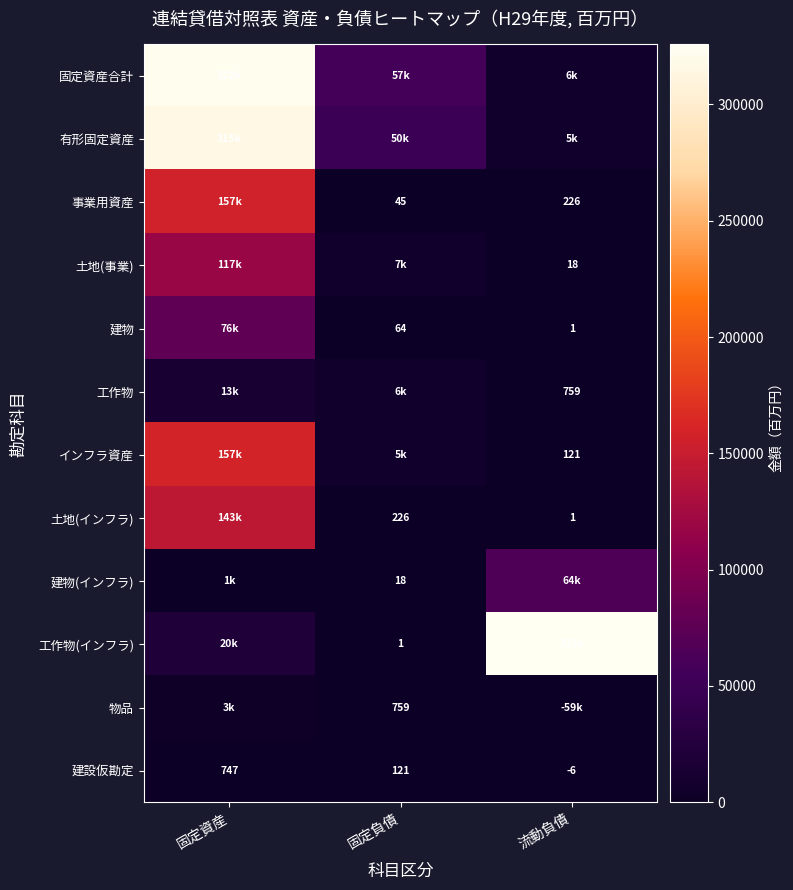

At how many categories does at least one series exceed 58037?

2